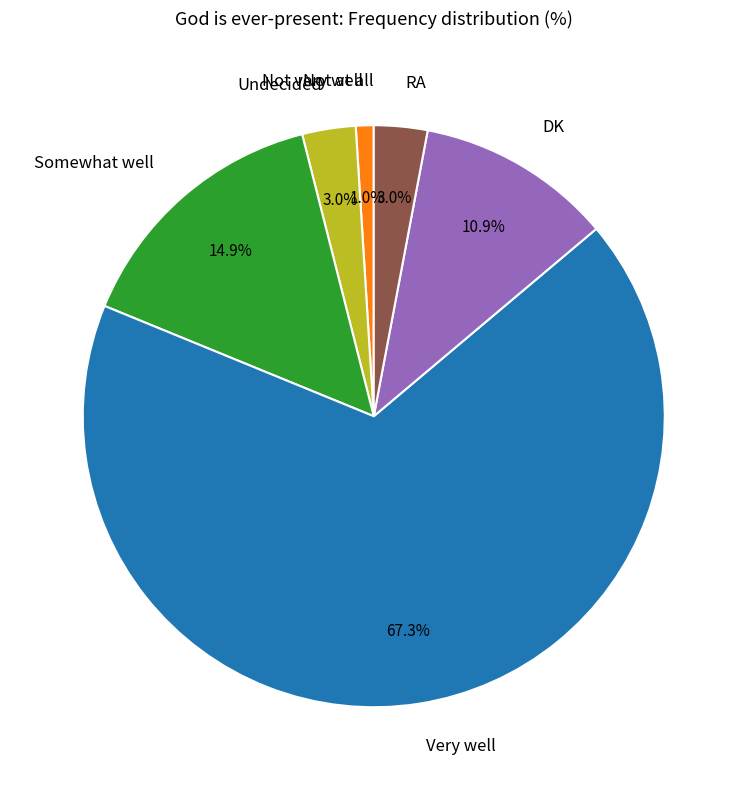

Between Very well and Undecided, which is larger?

Very well